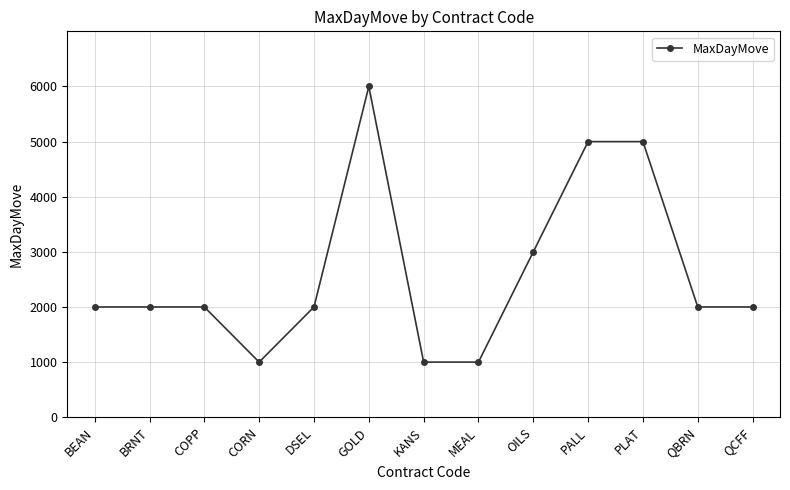

Reading left to right, transcribe all the data shown in this chart.

BEAN=2000	BRNT=2000	COPP=2000	CORN=1000	DSEL=2000	GOLD=6000	KANS=1000	MEAL=1000	OILS=3000	PALL=5000	PLAT=5000	QBRN=2000	QCFF=2000